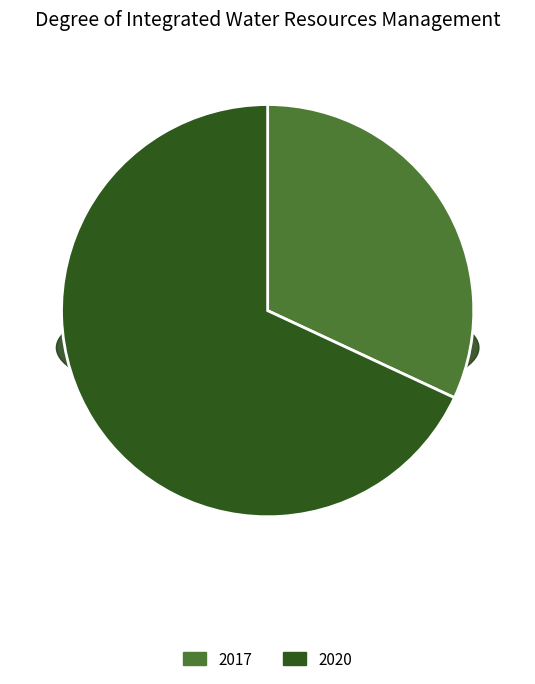

To the nearest percent, what is the difference between the largest and smallest slice percentages?

36%